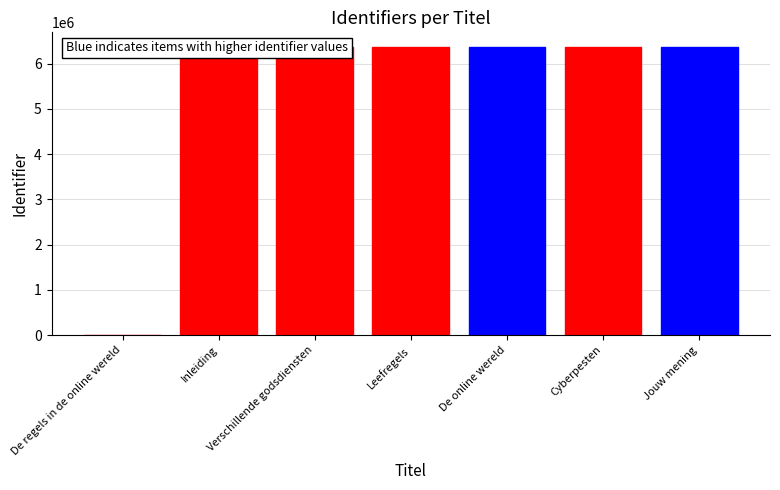

What is the average value?

5463168